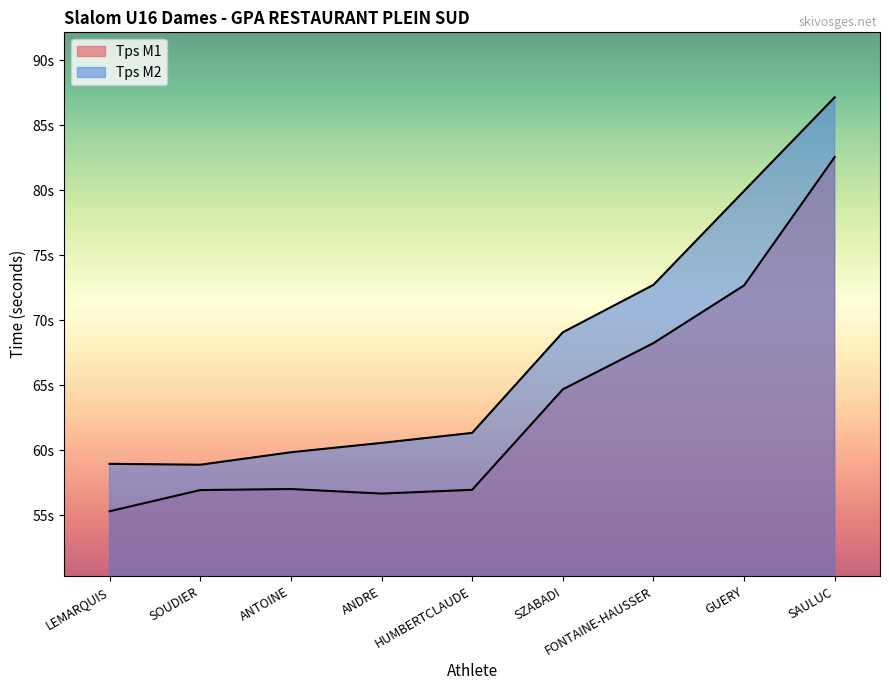

Which series changed the most between LEMARQUIS and GUERY?

Tps M2